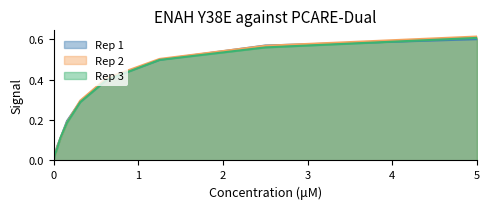

Is the value of Rep 2 at 0.078125 greater than the value of Rep 3 at 0.078125?

No